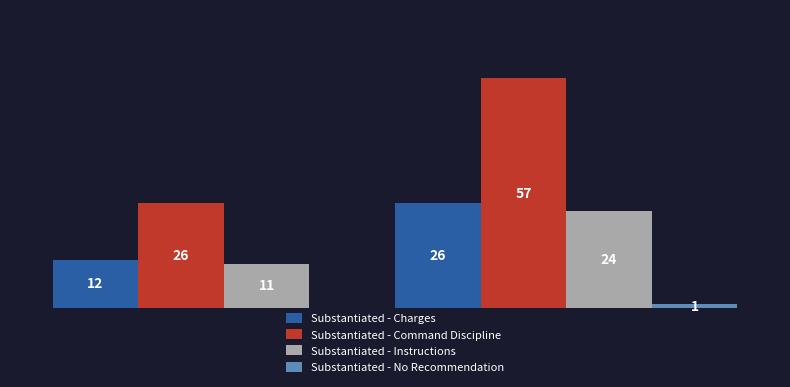

Count the Substantiated - Command Discipline values in the range 26 to 57.

2